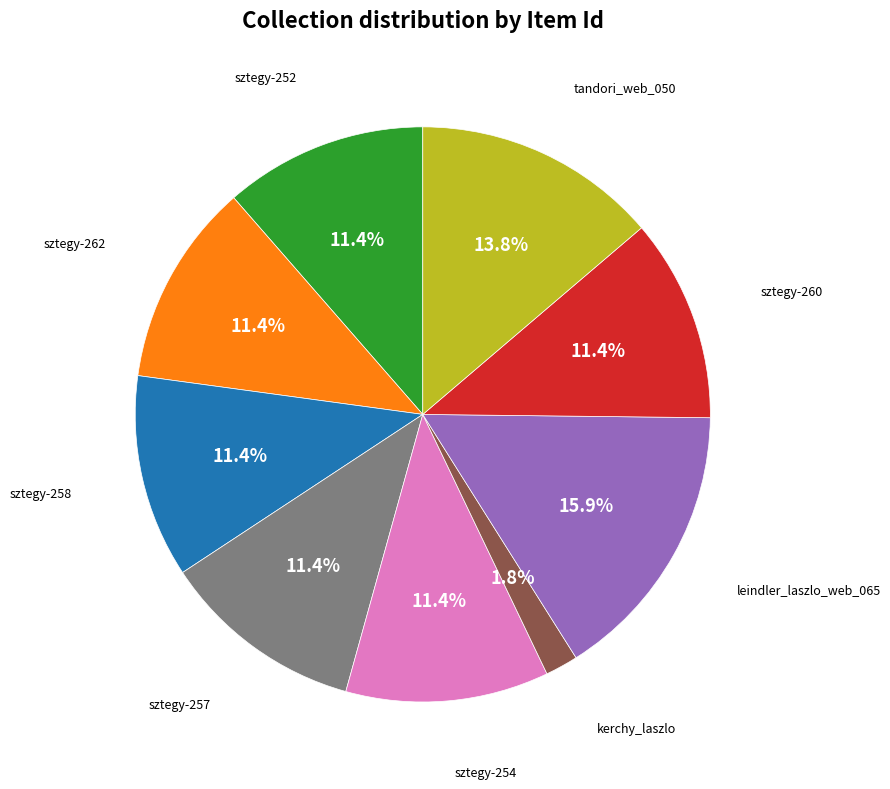

Is there any slice that represents more than half of the pie?

No